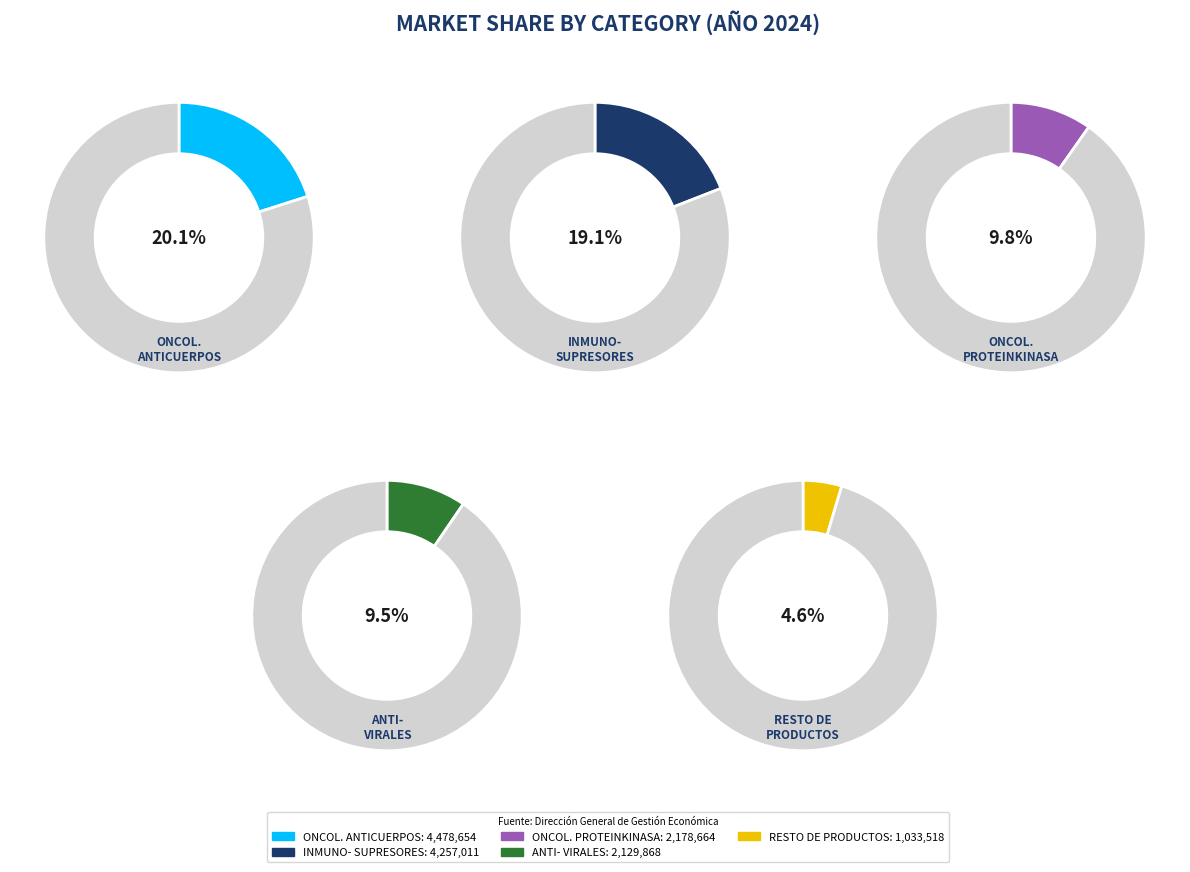

Which slice is the smallest?

RESTO DE PRODUCTOS